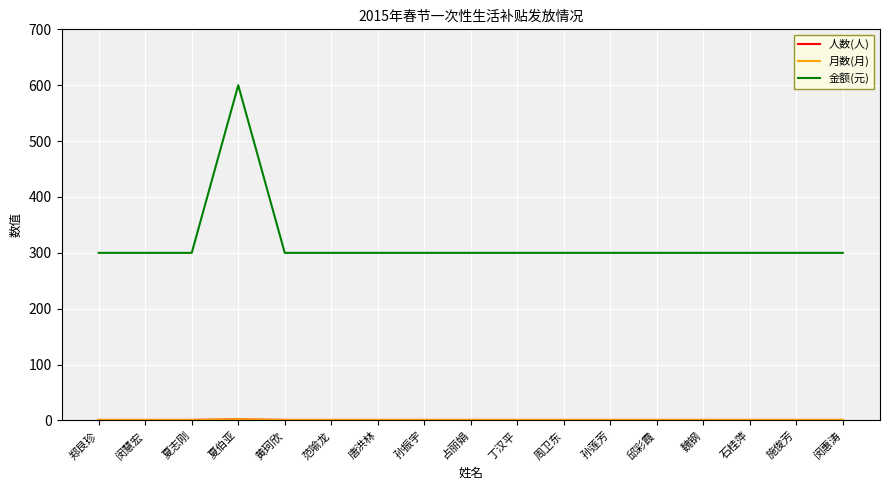

Which category has the lowest value across all series?

郑艮珍